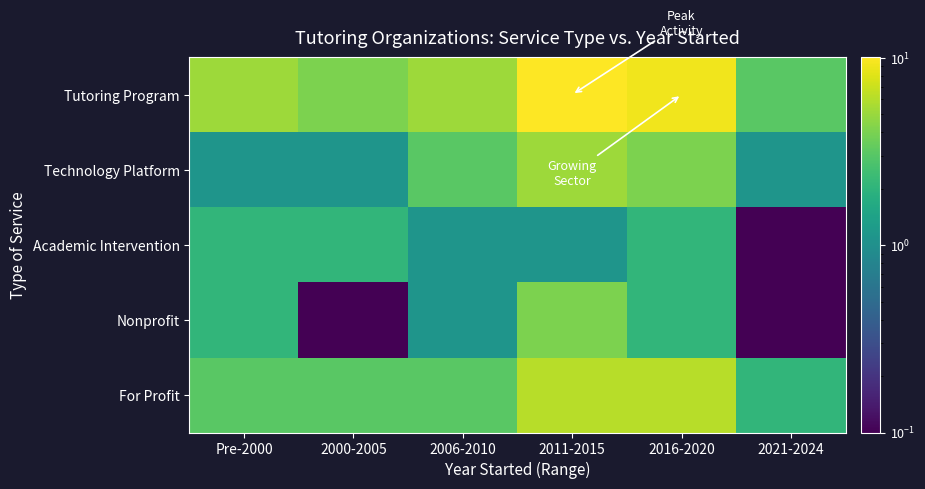

Reading left to right, extract all data points from this chart.

Tutoring Program: Pre-2000=5.1	2000-2005=4.1	2006-2010=5.1	2011-2015=10.1	2016-2020=9.1	2021-2024=3.1
Technology Platform: Pre-2000=1.1	2000-2005=1.1	2006-2010=3.1	2011-2015=5.1	2016-2020=4.1	2021-2024=1.1
Academic Intervention: Pre-2000=2.1	2000-2005=2.1	2006-2010=1.1	2011-2015=1.1	2016-2020=2.1	2021-2024=0.1
Nonprofit: Pre-2000=2.1	2000-2005=0.1	2006-2010=1.1	2011-2015=4.1	2016-2020=2.1	2021-2024=0.1
For Profit: Pre-2000=3.1	2000-2005=3.1	2006-2010=3.1	2011-2015=6.1	2016-2020=6.1	2021-2024=2.1